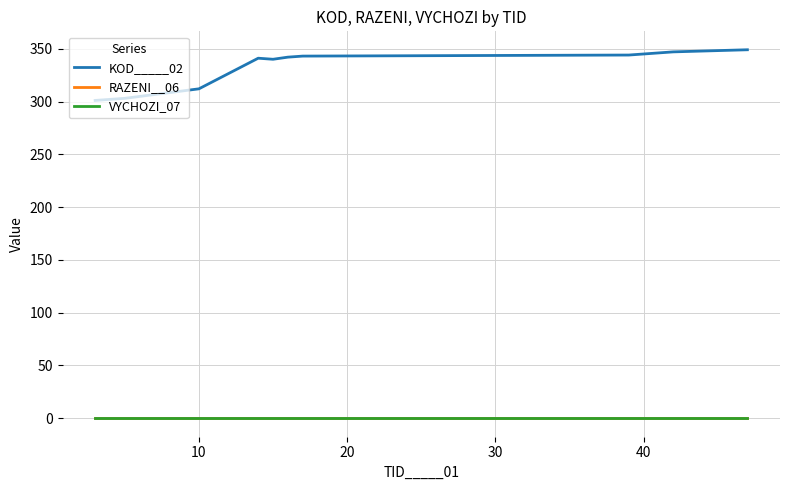

Does the chart display data point markers on the line(s)?

No